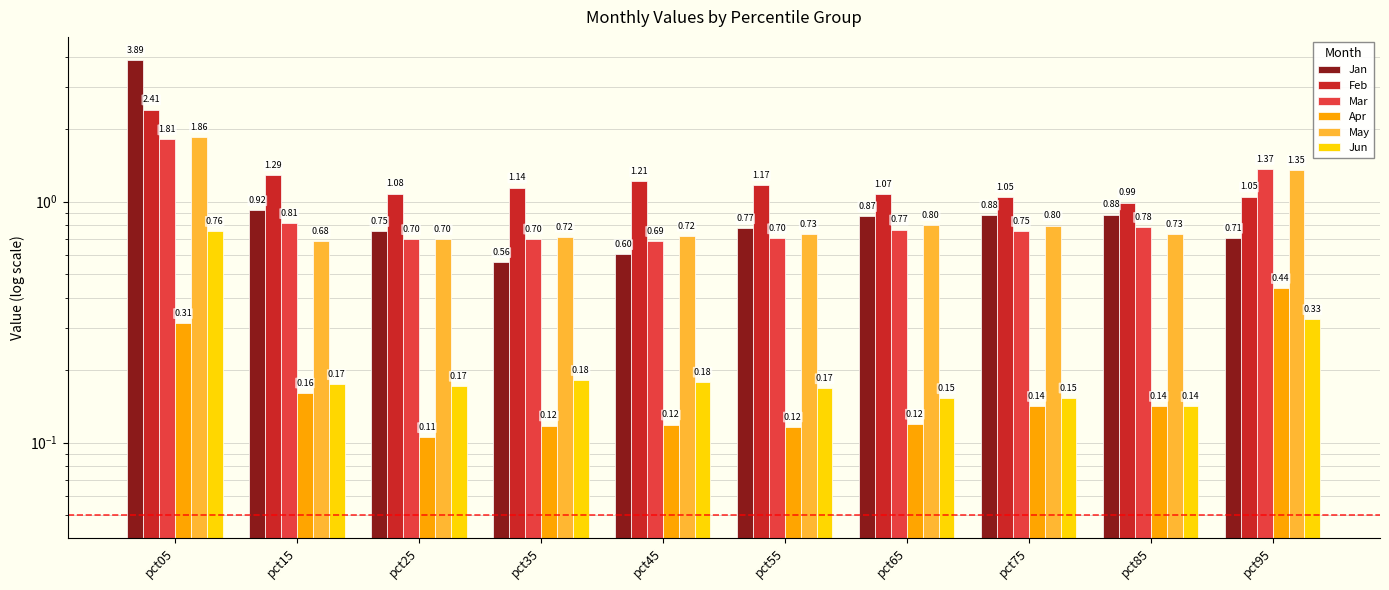

List the series in order of their peak value, highest first.

Jan, Feb, May, Mar, Jun, Apr